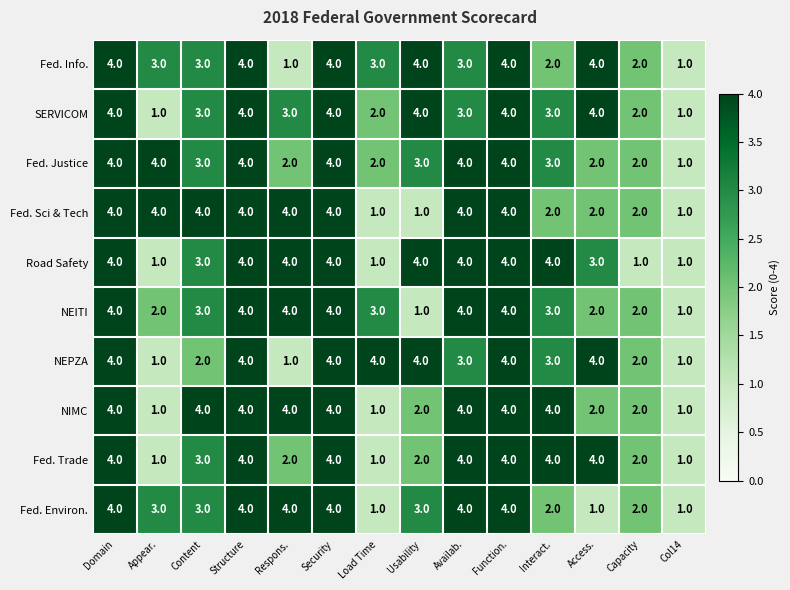

How many distinct data groups are displayed?

10